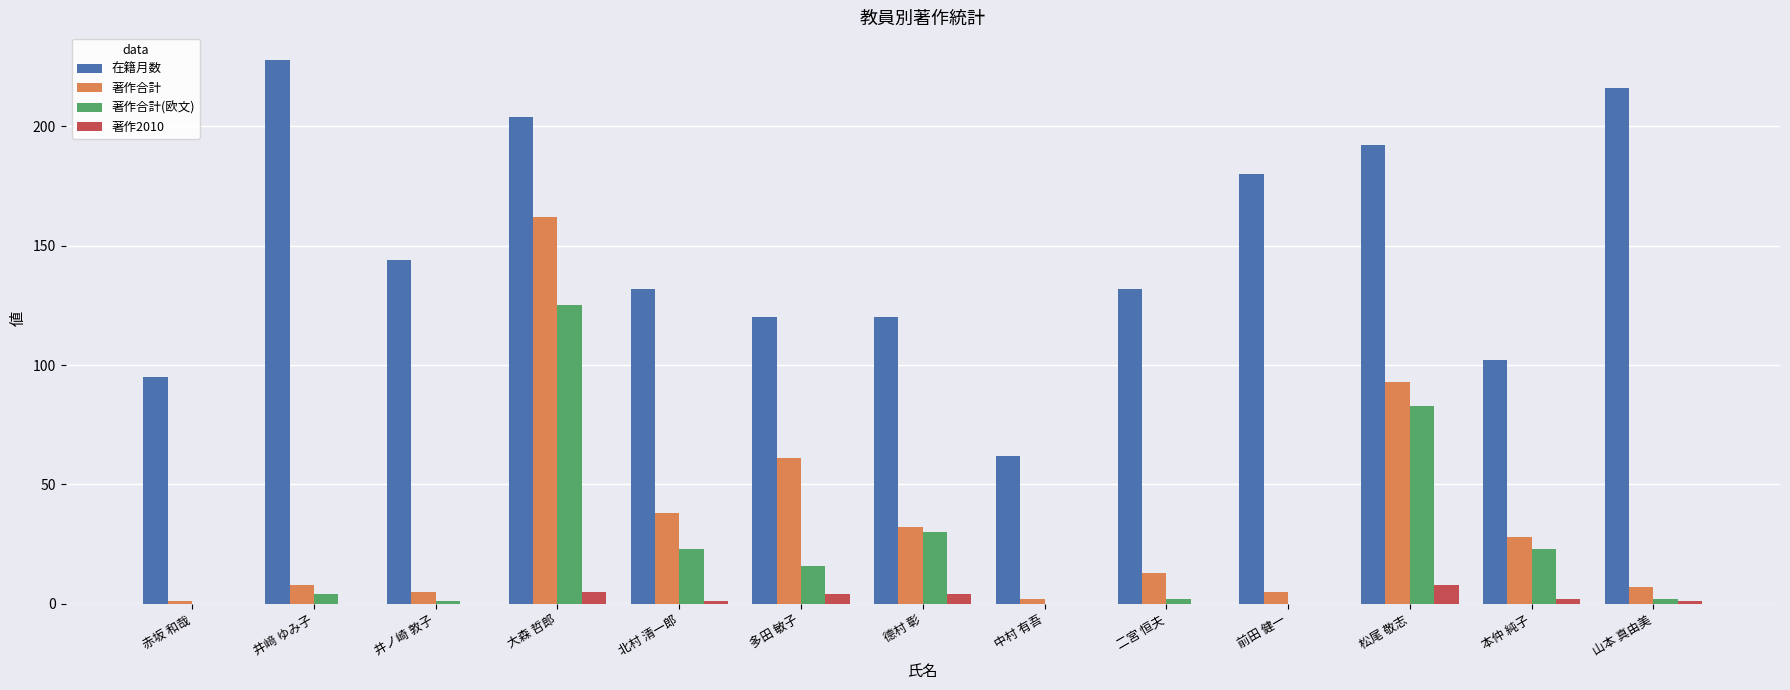

Which label corresponds to the largest value in the chart?

井﨑 ゆみ子